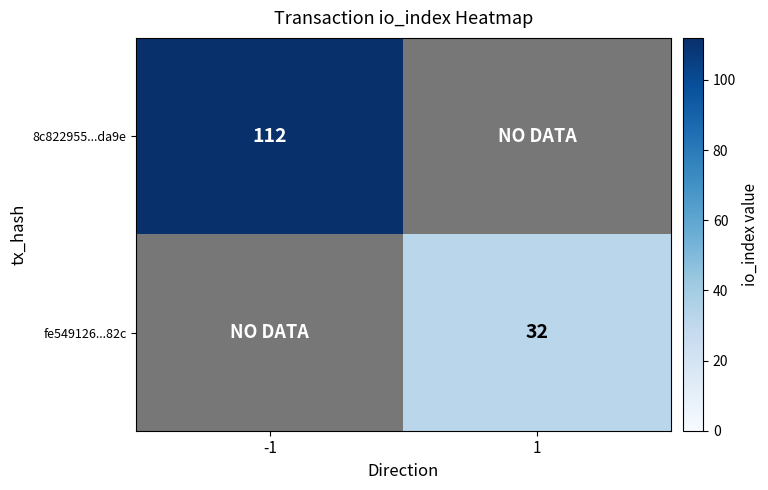

At which category does the chart reach its peak across all series?

-1